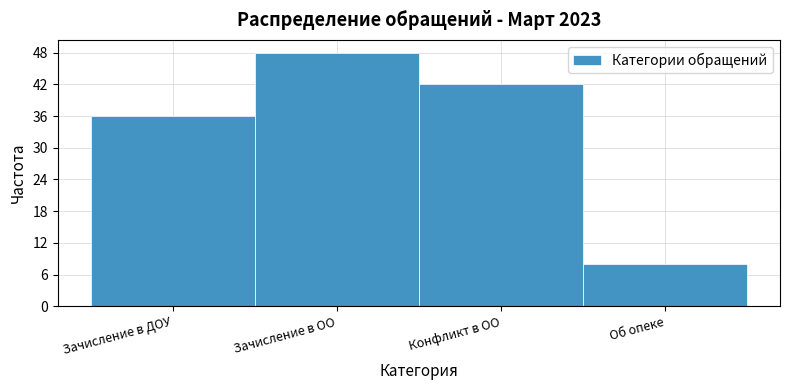

Reading left to right, extract all data points from this chart.

36	48	42	8